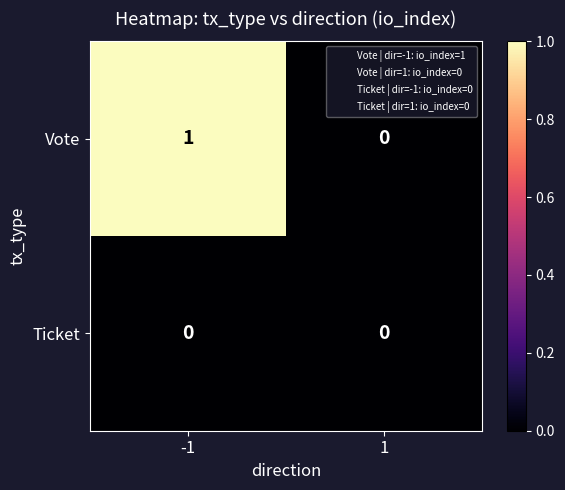

Which series has the largest total across all categories?

Vote